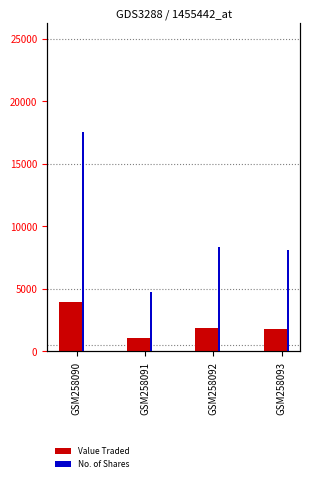

Is it true that Value Traded equals 1868.0 at GSM258092?

True